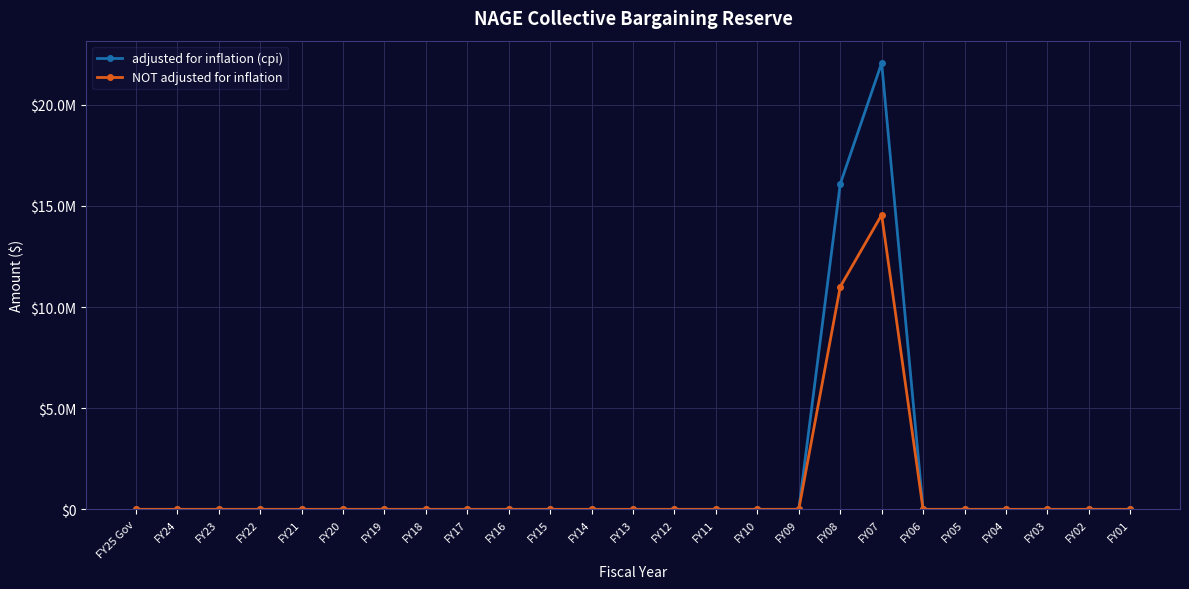

What are all the series names shown in the legend?

adjusted for inflation (cpi), NOT adjusted for inflation